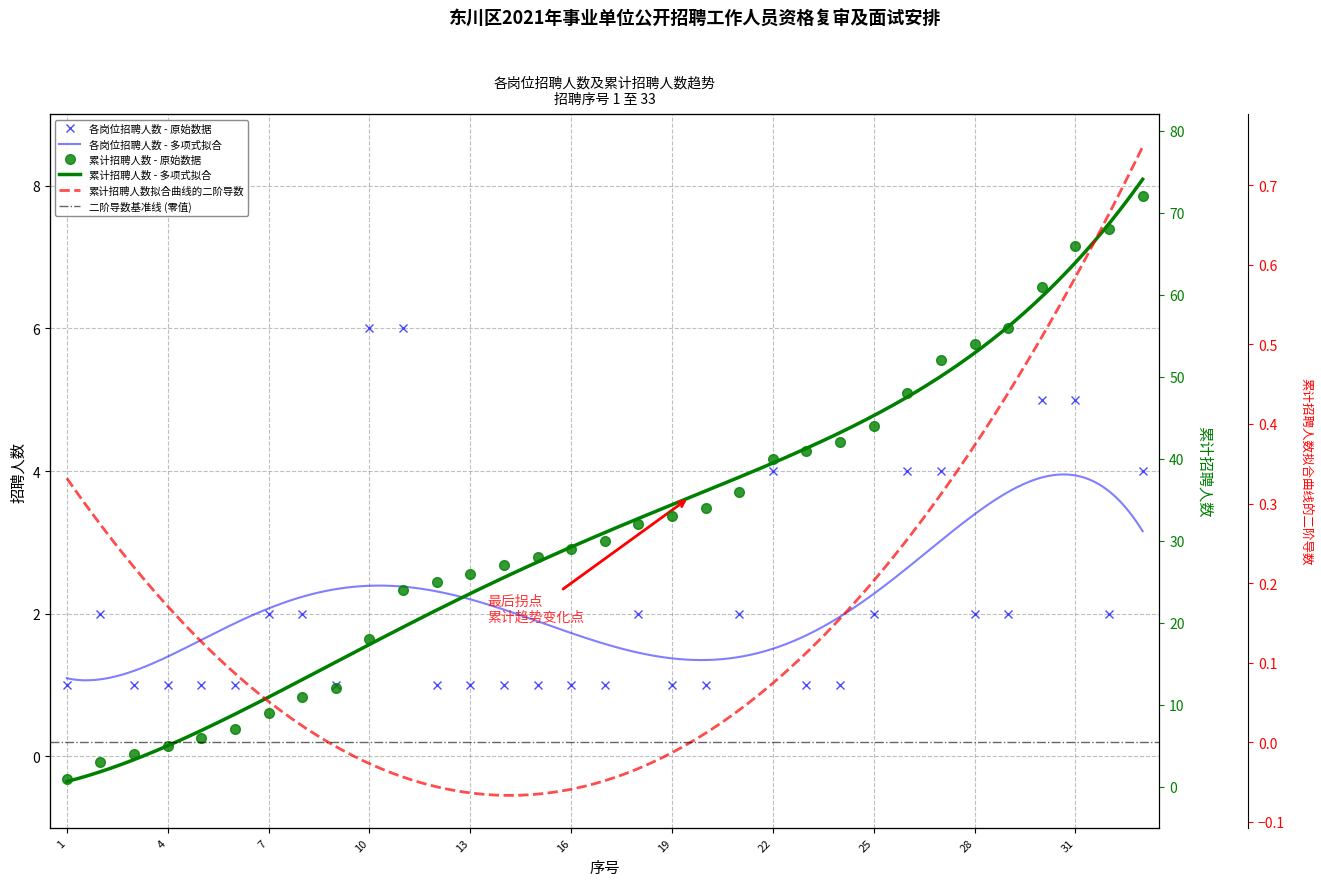

What is the sum of all values?

72